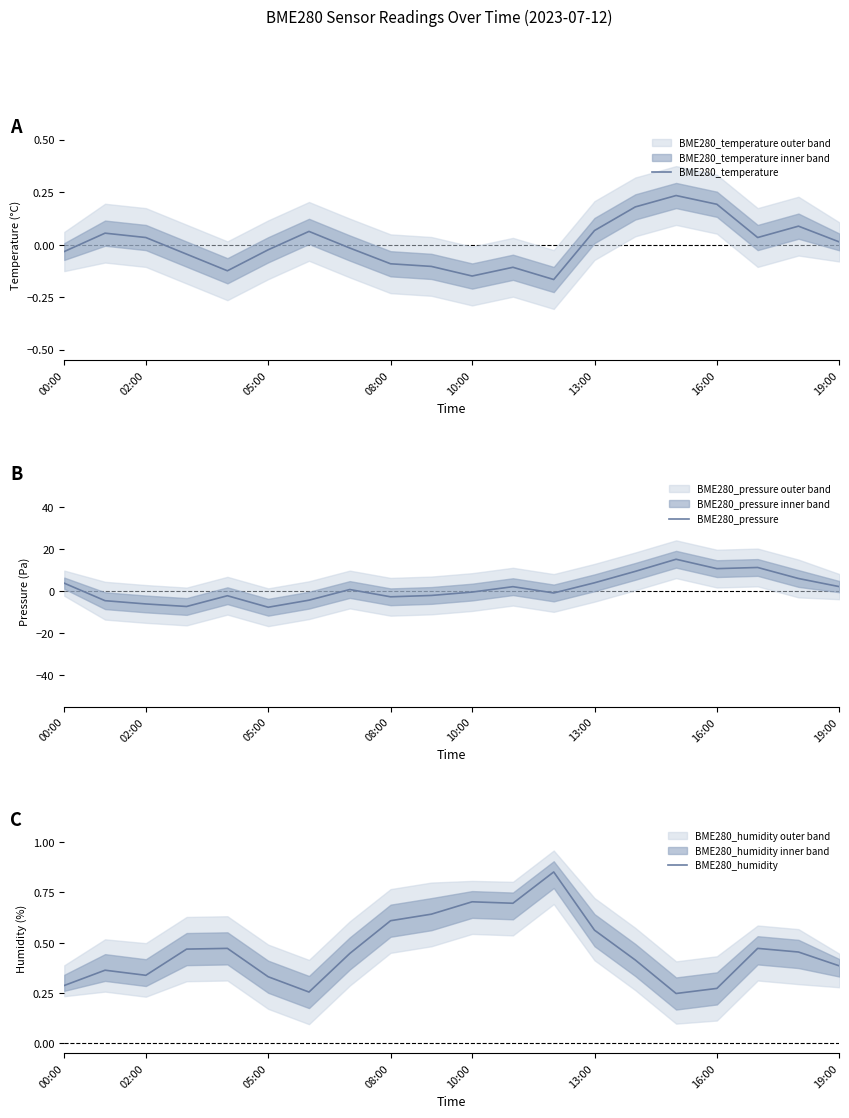

The value of BME280_humidity at 10:00 is 0.4. True or false?

False